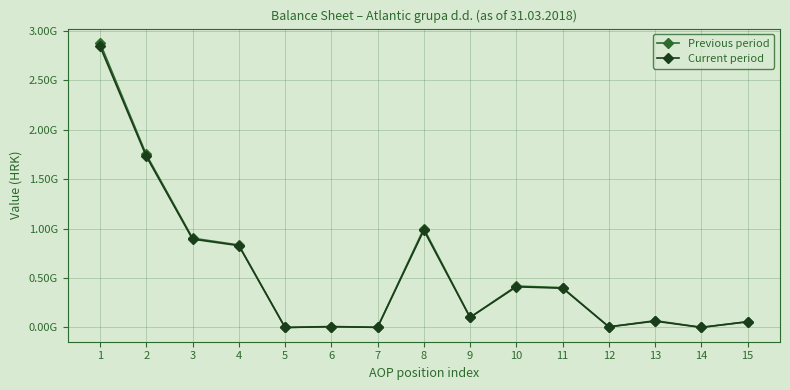

Which label corresponds to the smallest value in the chart?

5